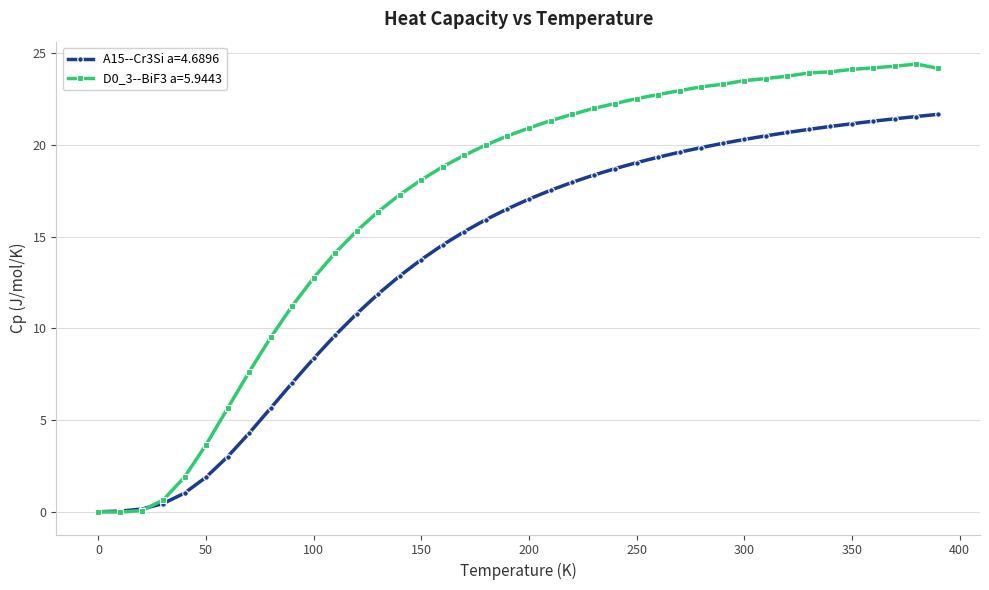

What is the value of the A15--Cr3Si a=4.6896 point at the 3rd from the left?

0.1